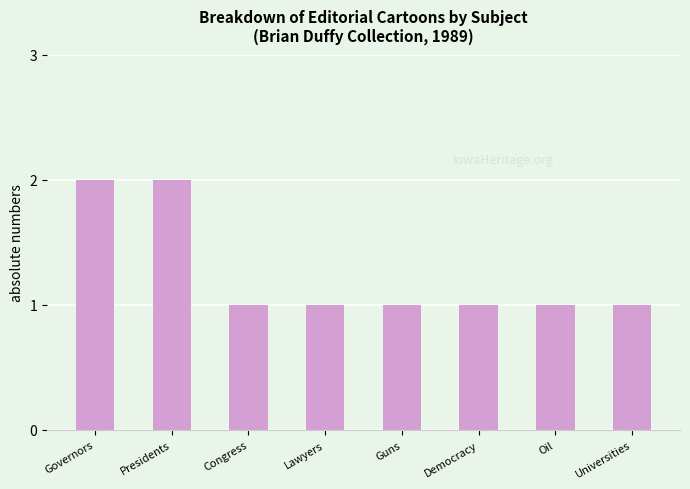

Reading right to left, extract all data points from this chart.

1	1	1	1	1	1	2	2